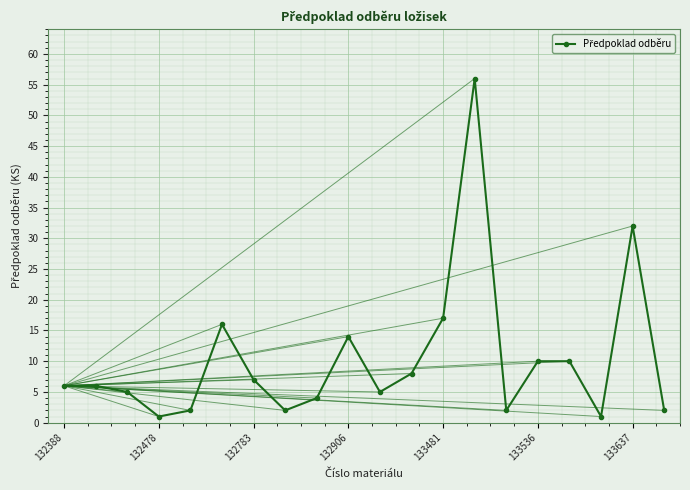

True or false: the data has more than 0 interior local peaks.

True